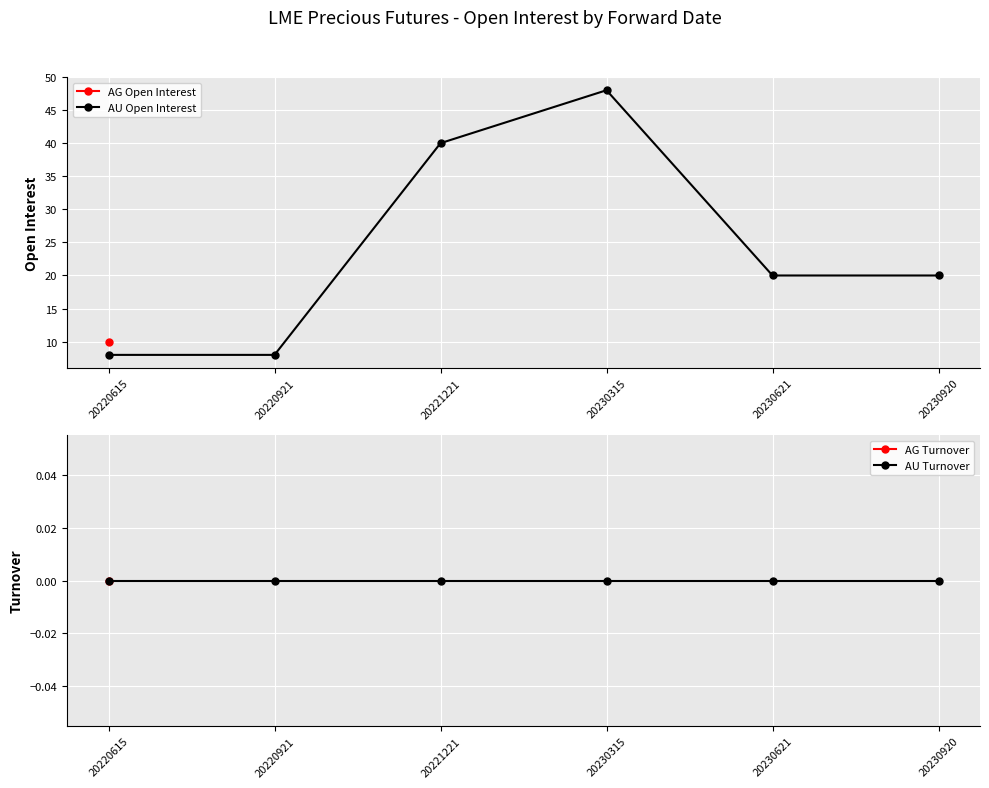

At which category is the sum across all series the highest?

20230315